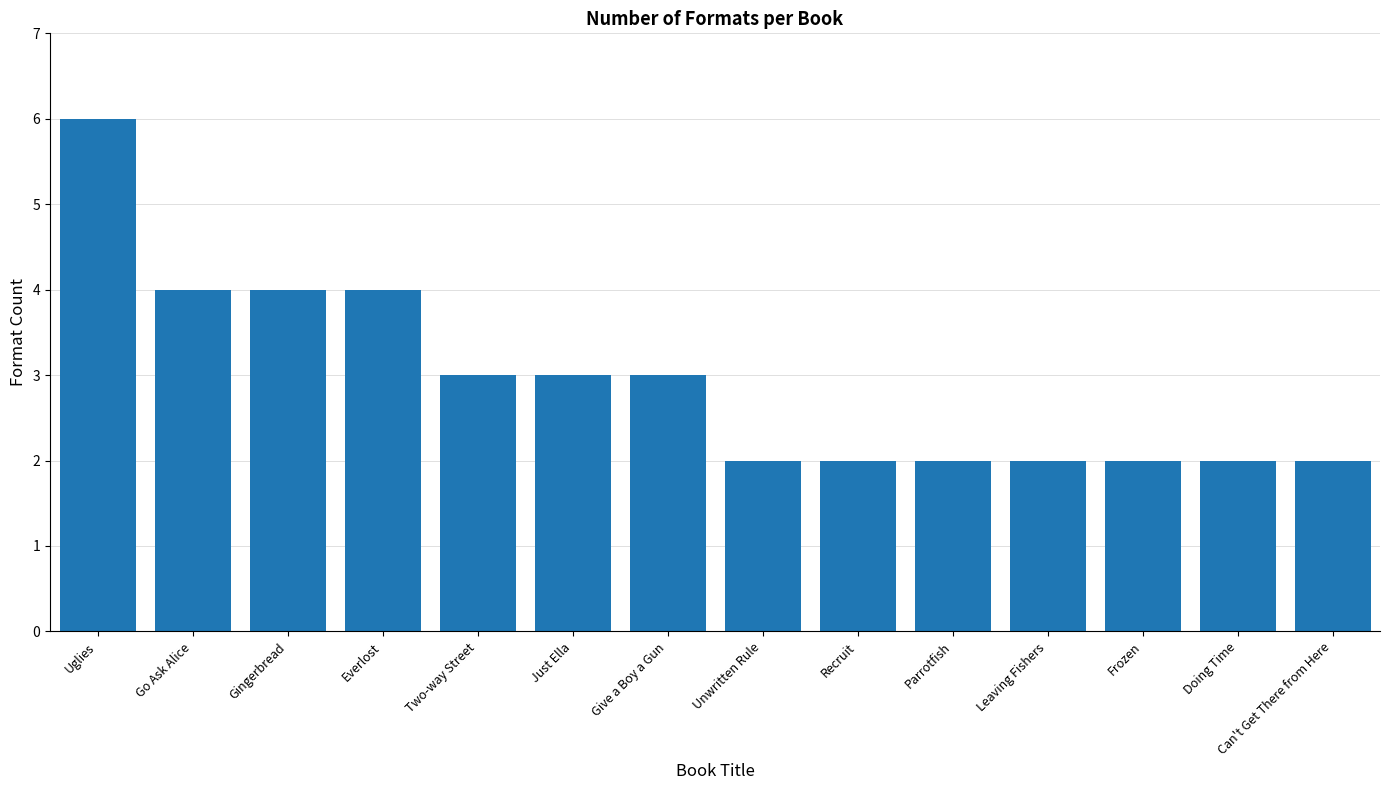

What is the difference between the maximum and minimum values?

4